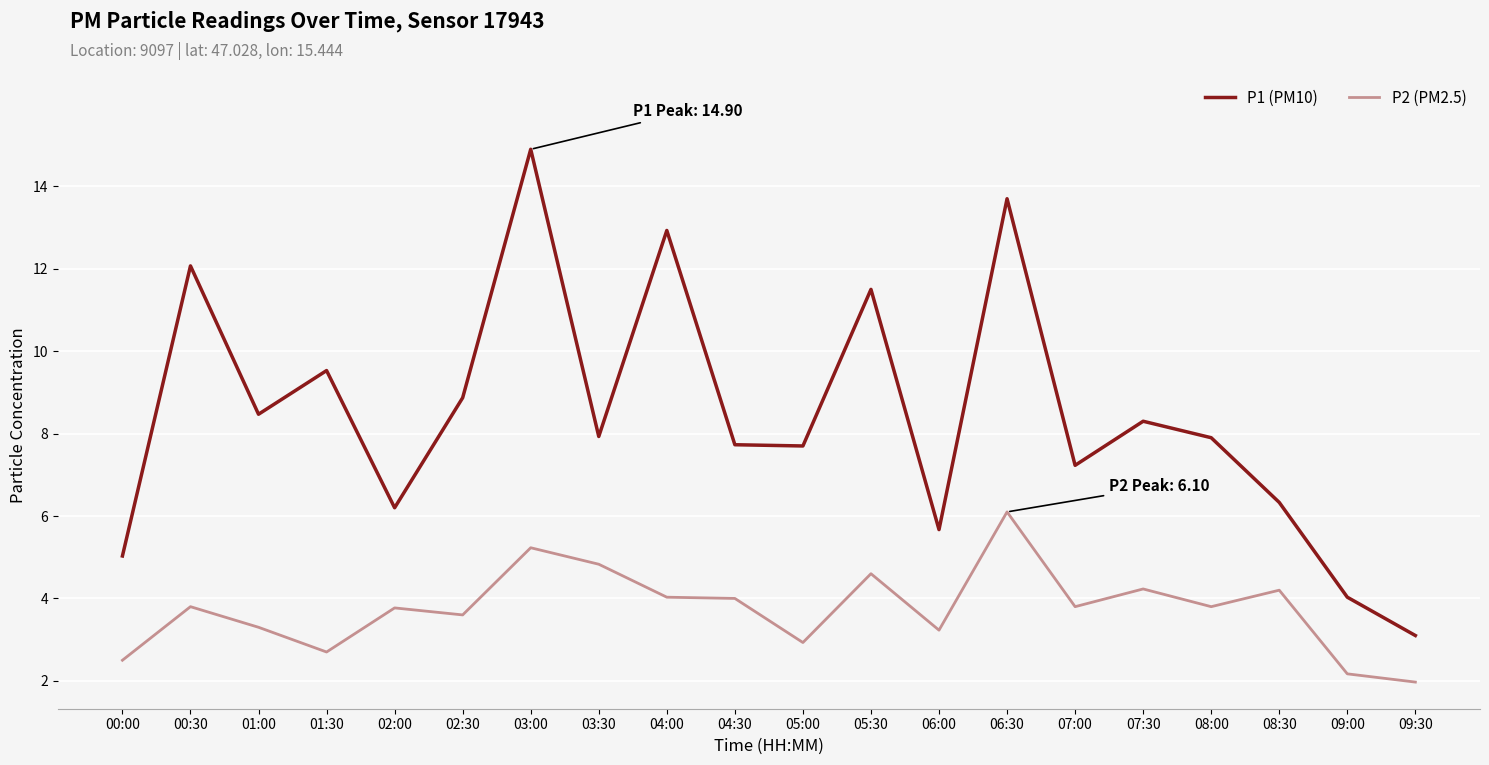

What is the difference between the P1 (PM10) values at 00:30 and 03:30?

4.1